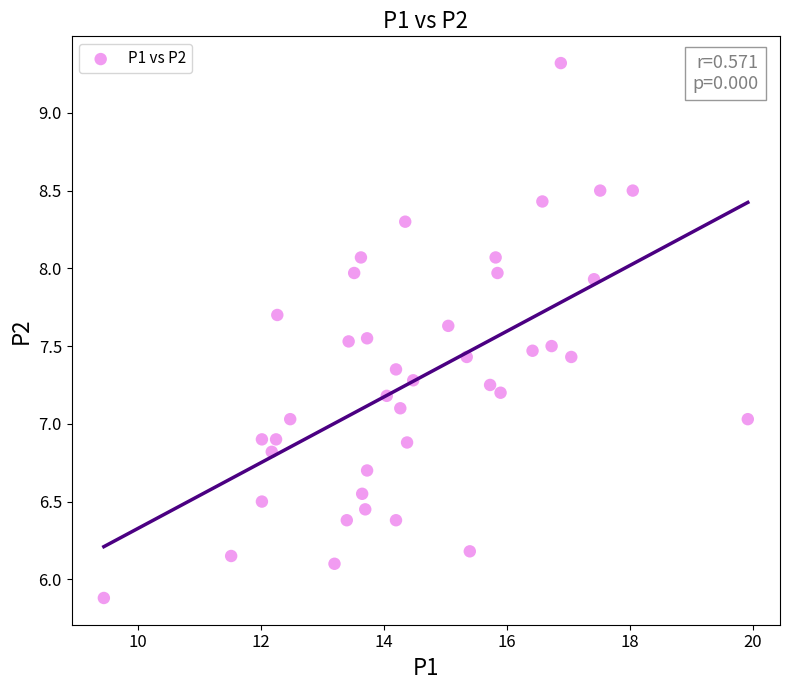

What is the range of Y values (max minus min)?

3.4